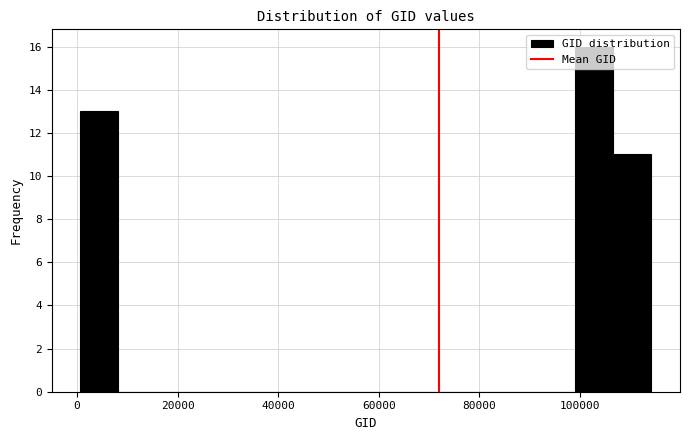

Around what value on the x-axis is the tallest bar? Give the approximate position of its centre, as read against the axis.

102000